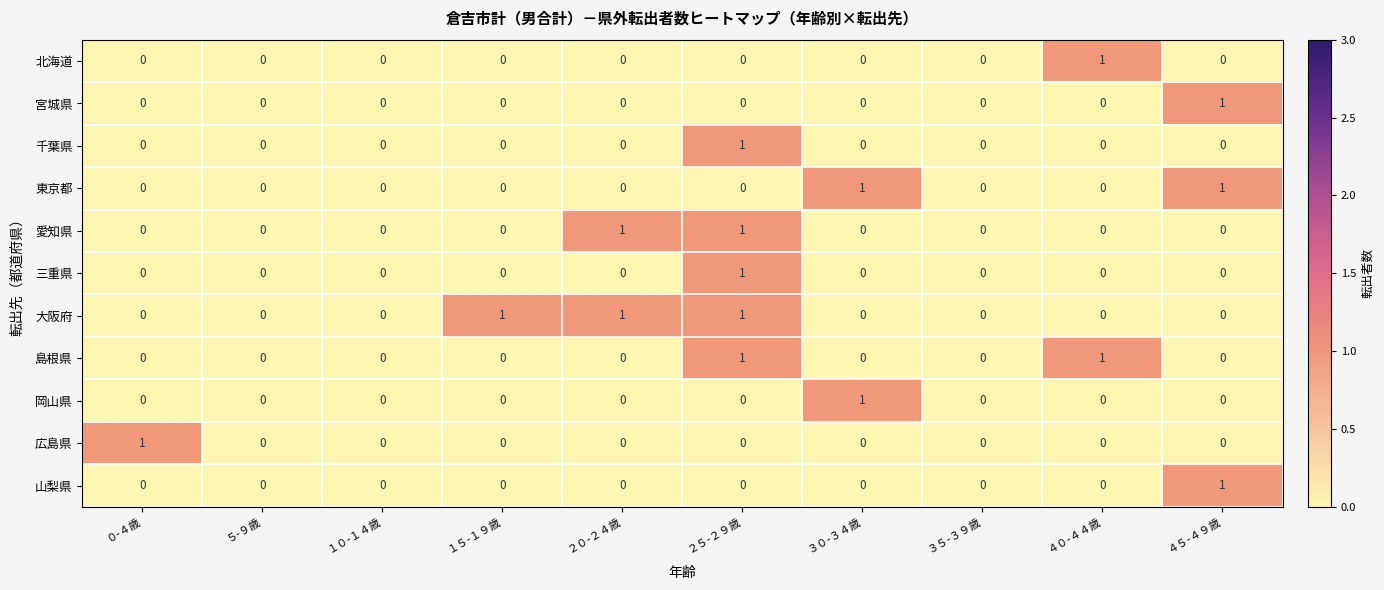

What is the total value across all series at ３０-３４歳?

2